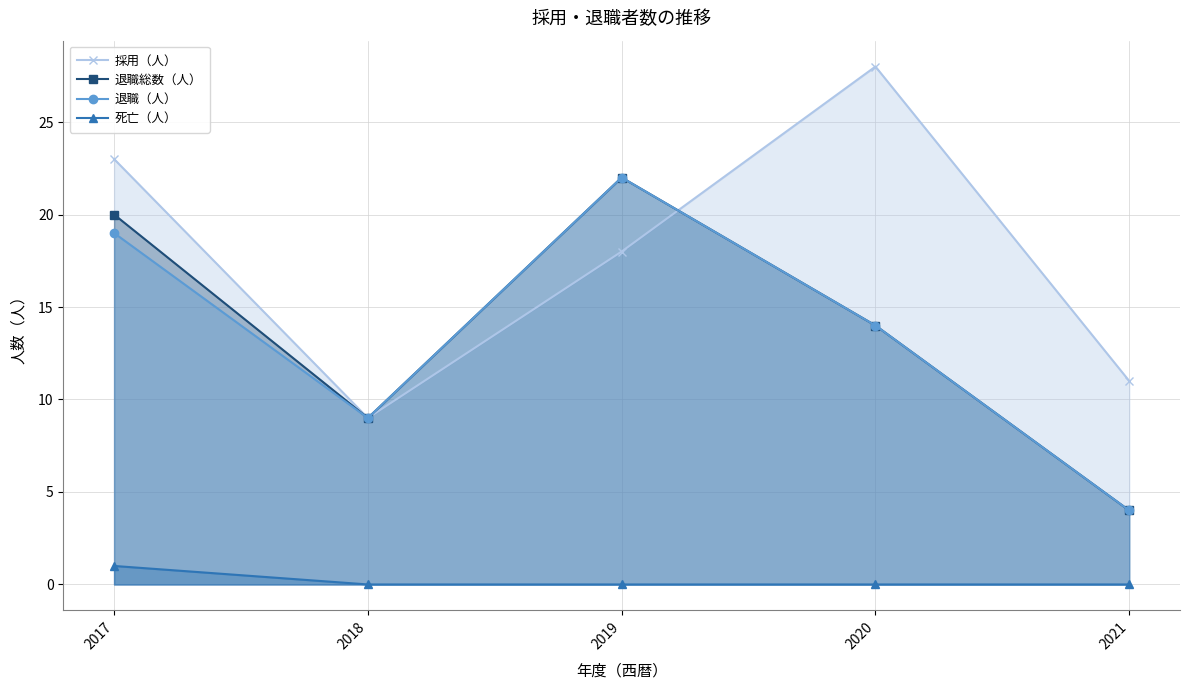

True or false: 退職総数（人） has a value of 29 at 2019.

False